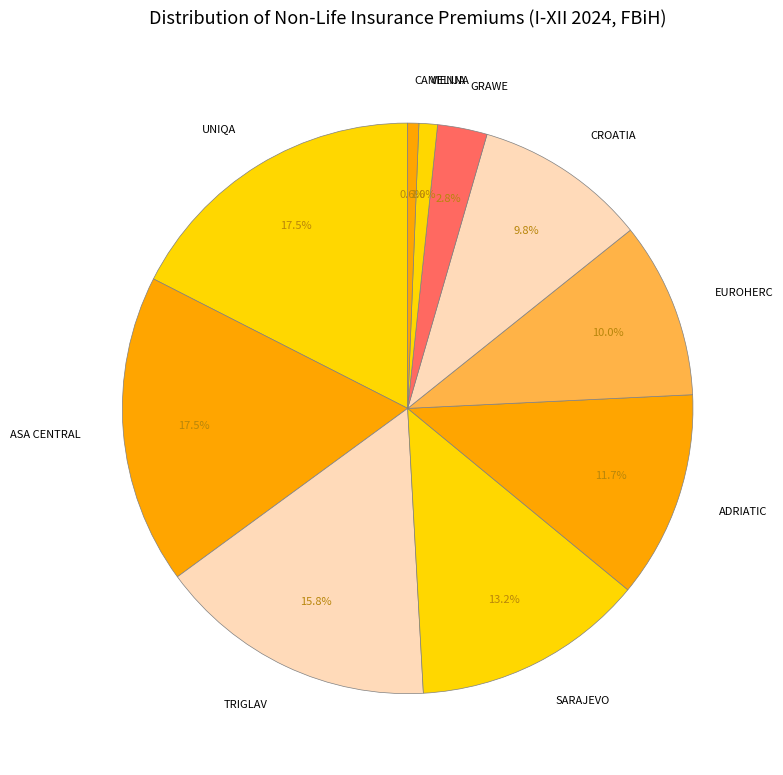

Between SARAJEVO and CROATIA, which is larger?

SARAJEVO